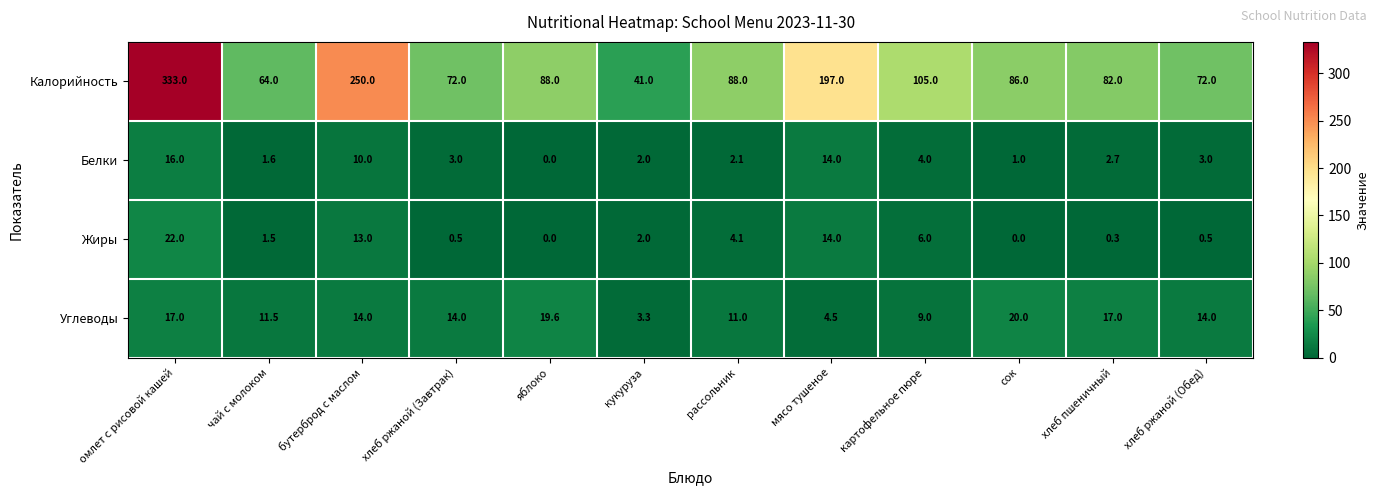

What is the total value across all series at омлет с рисовой кашей?

388.0